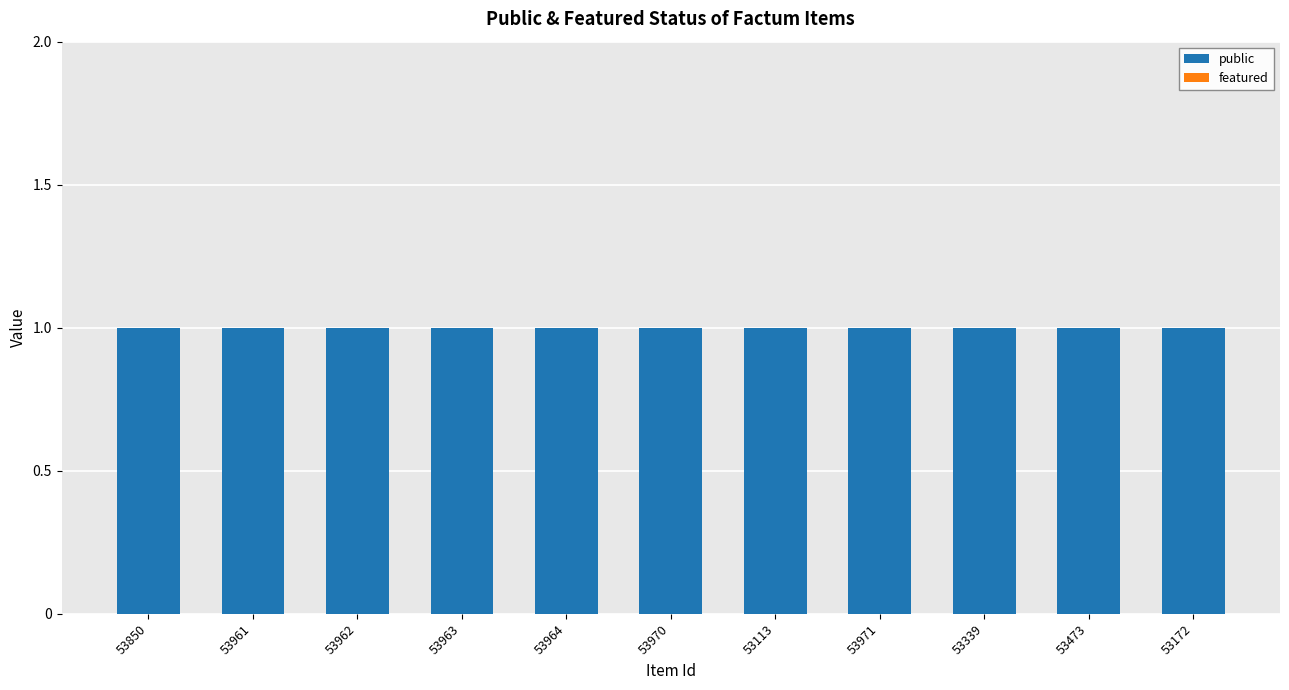

What is the value of the public bar at the 2nd from the left?

1